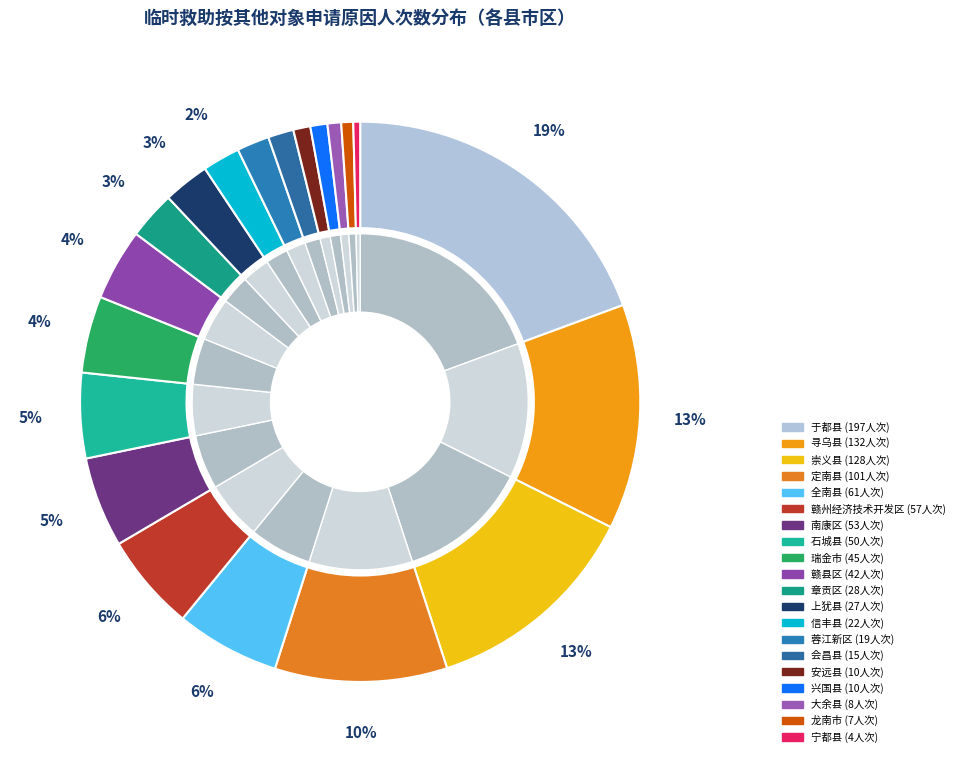

To the nearest percent, what portion does 寻乌县 represent?

13%